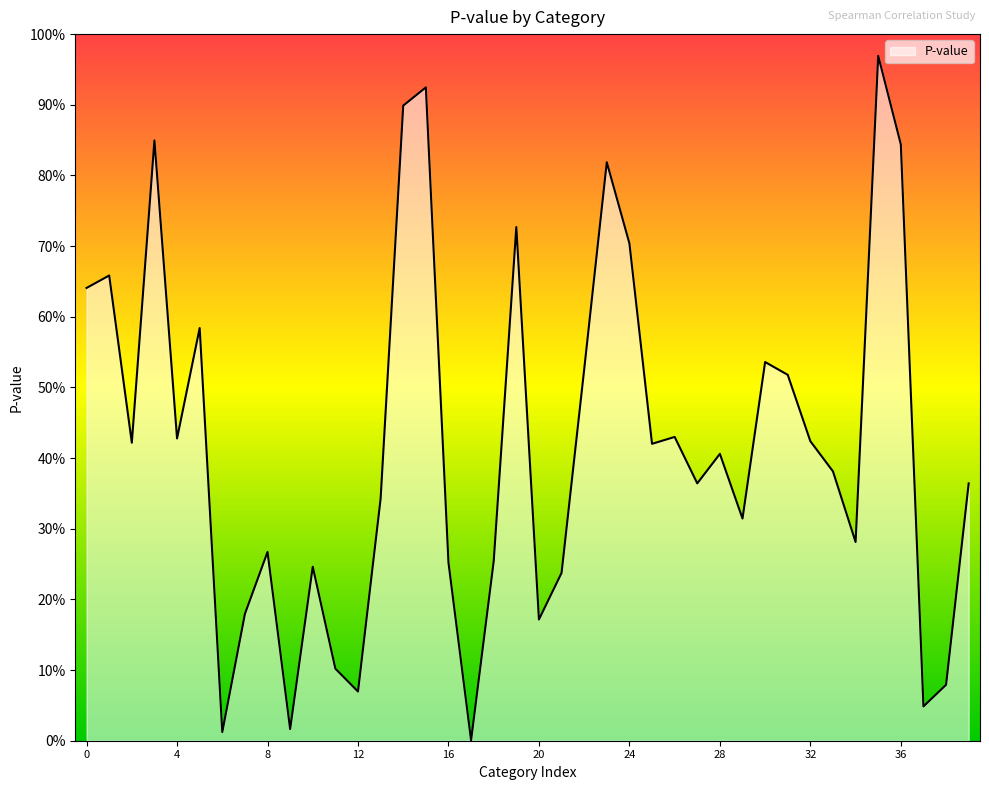

Does the chart display data point markers on the line(s)?

No